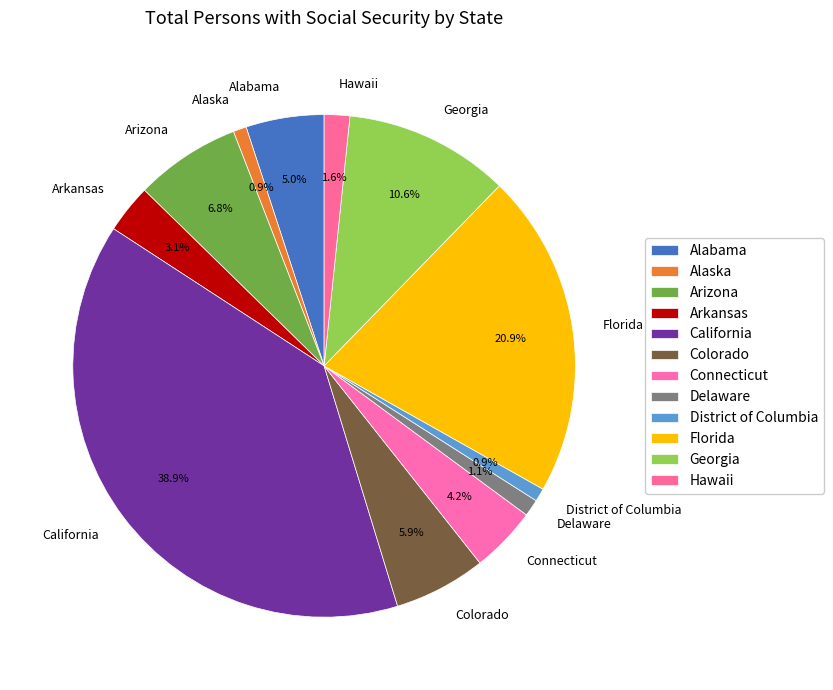

Approximately how many times larger is the value at Delaware compared to Hawaii?

0.7